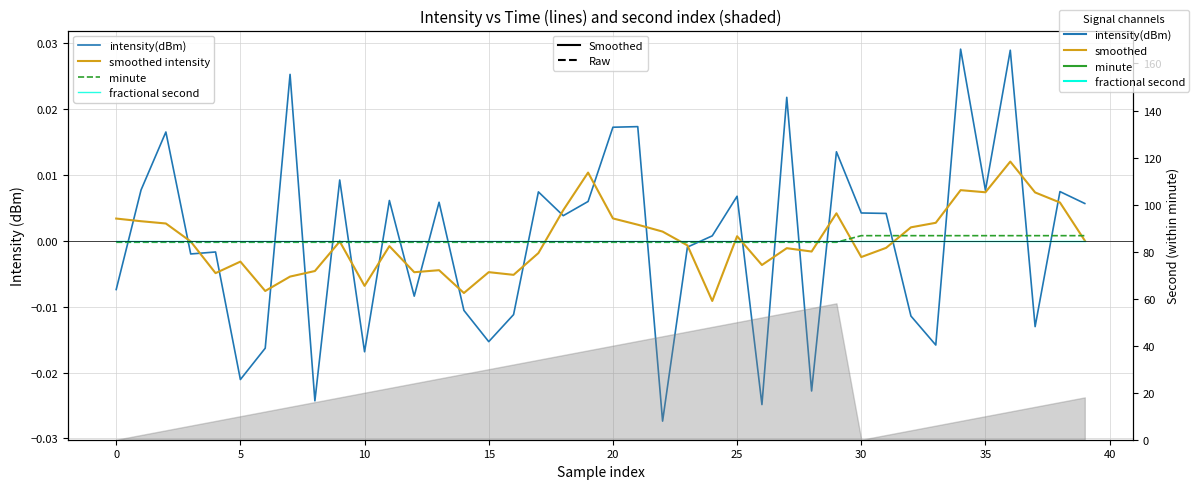

At which category is the sum across all series the highest?

36